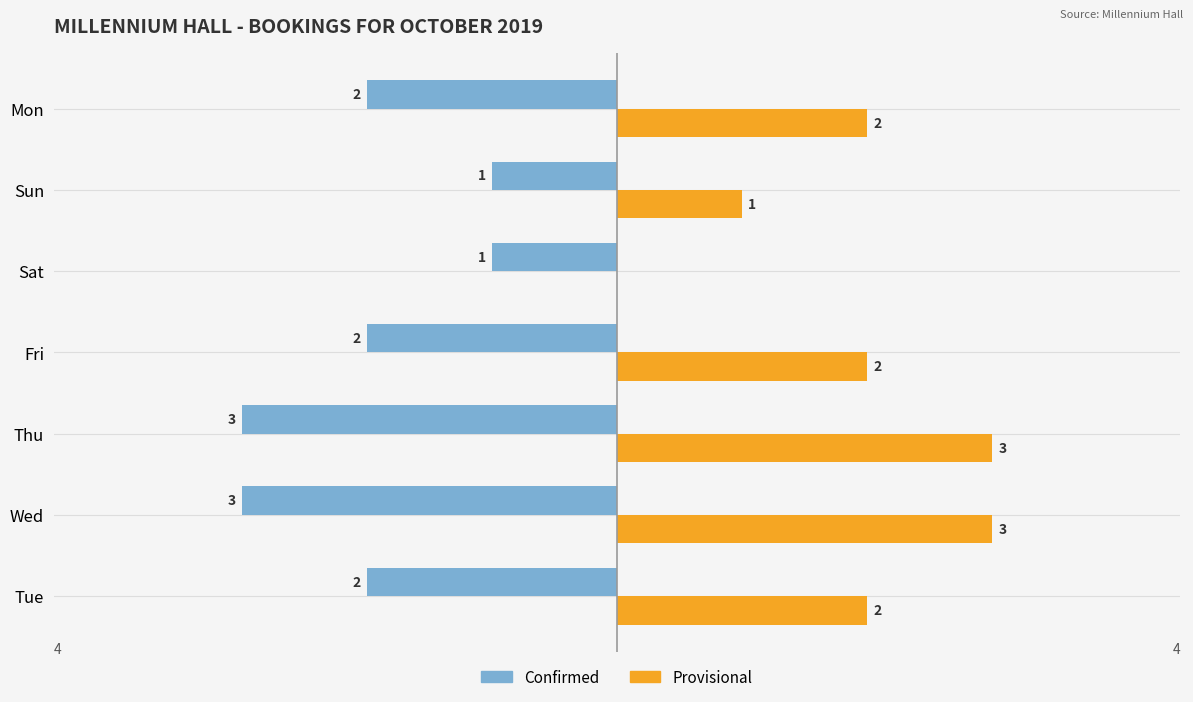

Is it true that Provisional equals 2 at Fri?

True